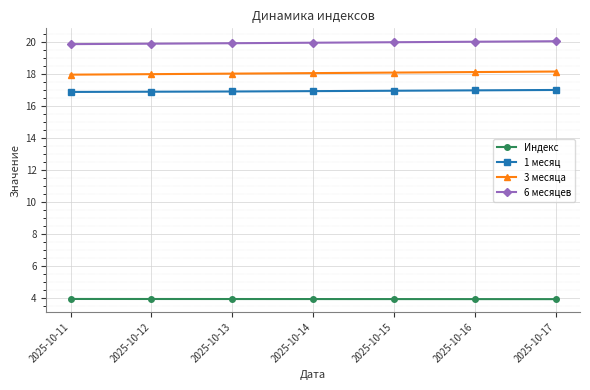

What is the difference between the maximum and minimum values in the 3 месяца series?

0.2